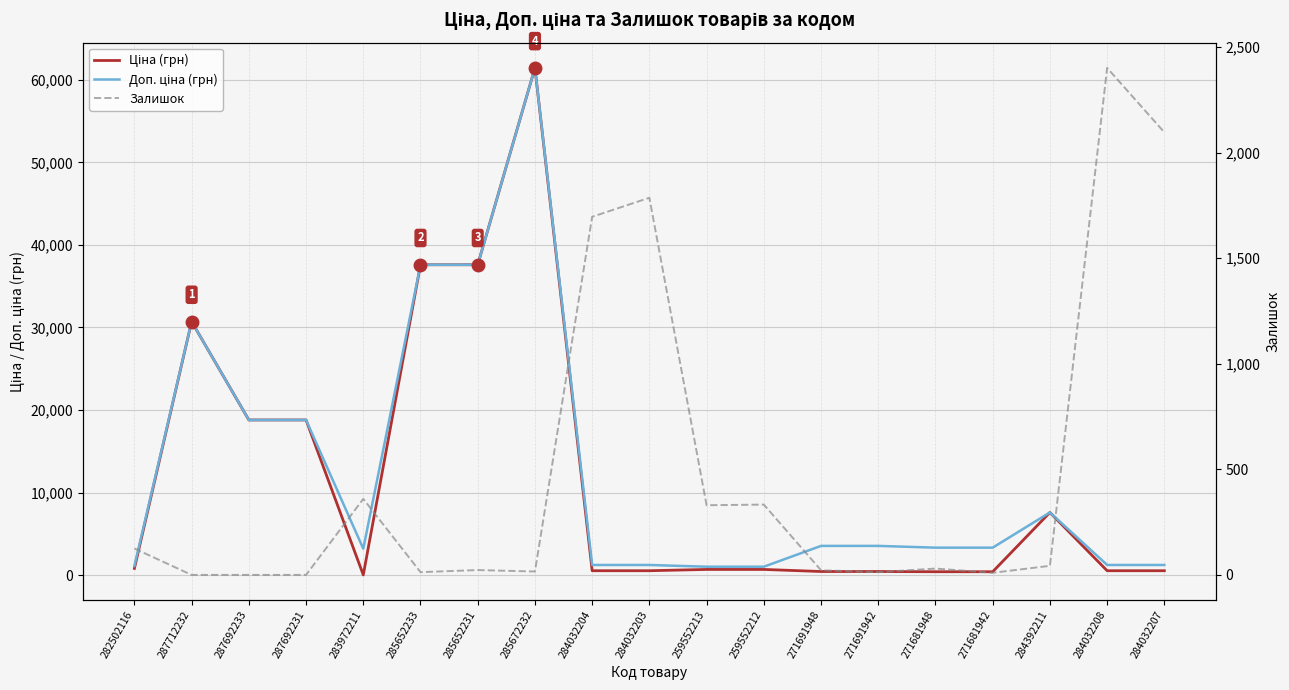

What is the label of the 8th point from the left?

285672232